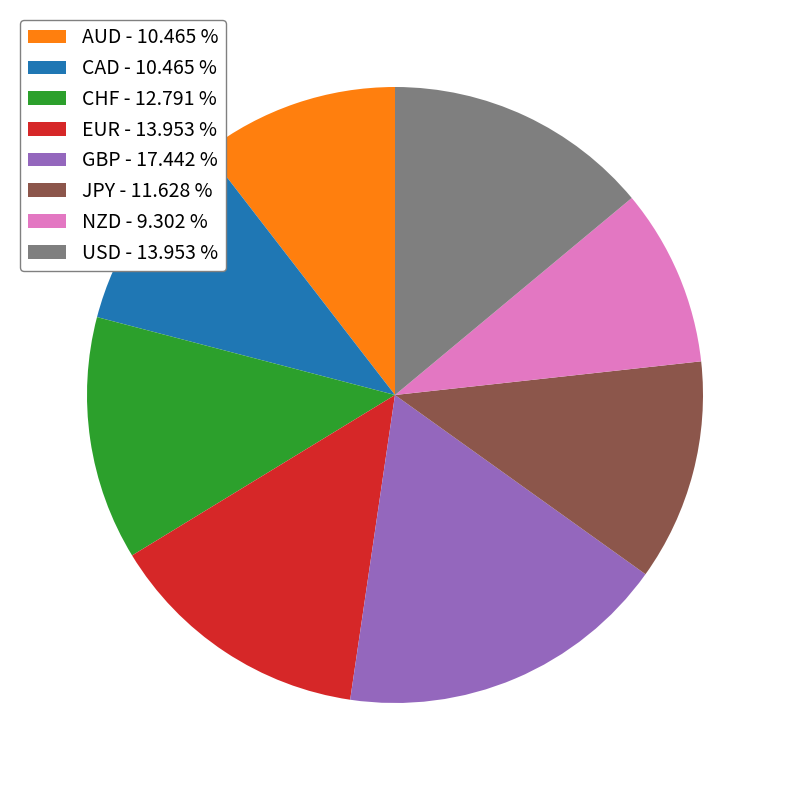

Is there any slice that represents more than half of the pie?

No